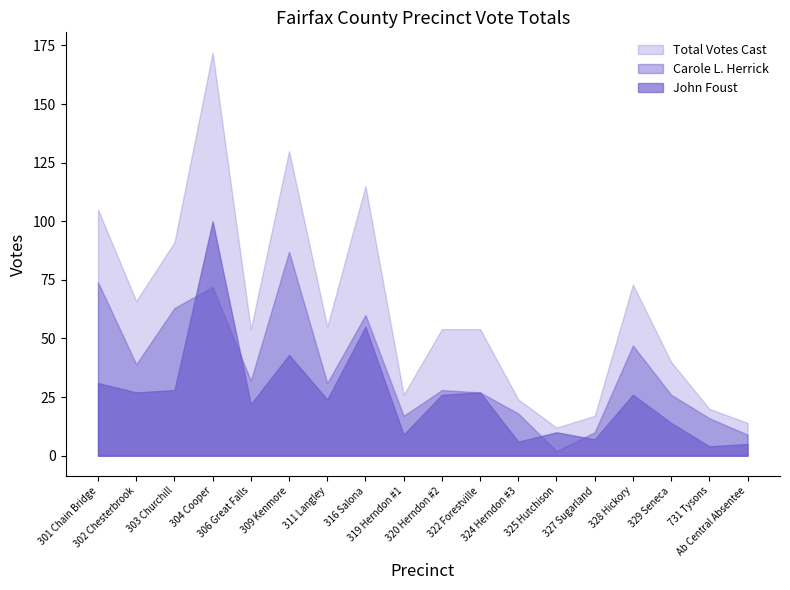

How many lines are shown in the chart?

3